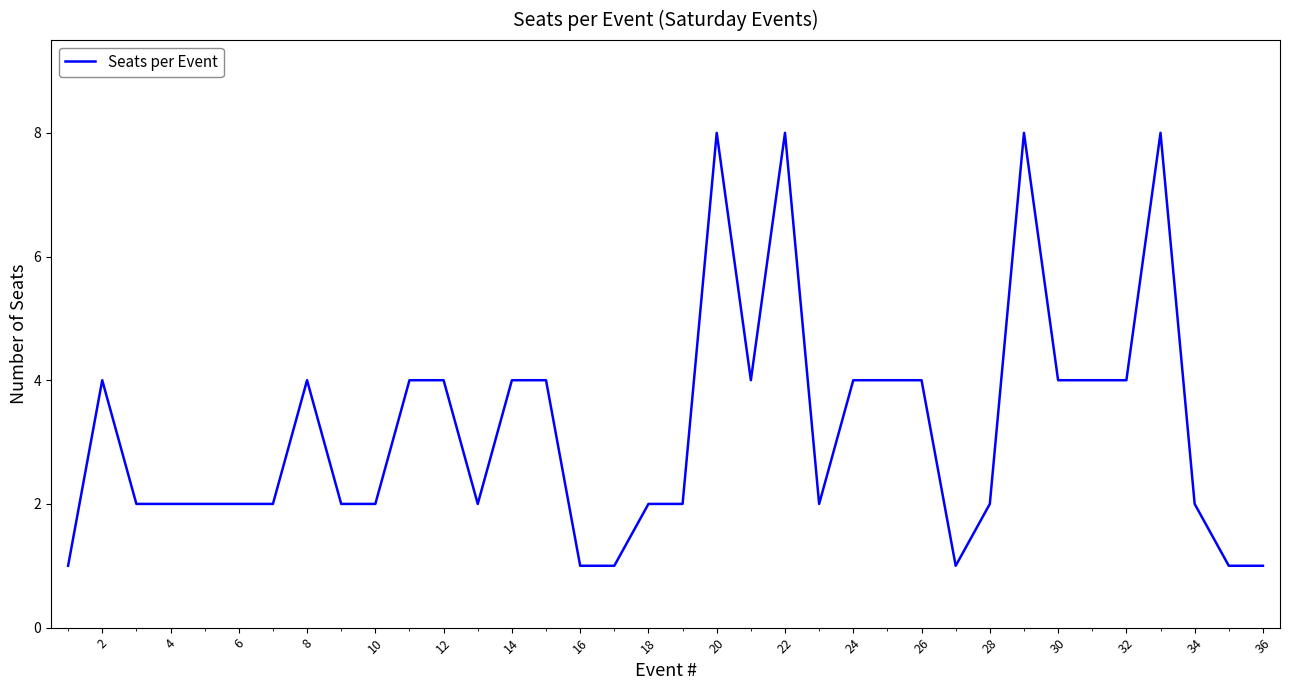

What is the difference between the maximum and minimum values?

7